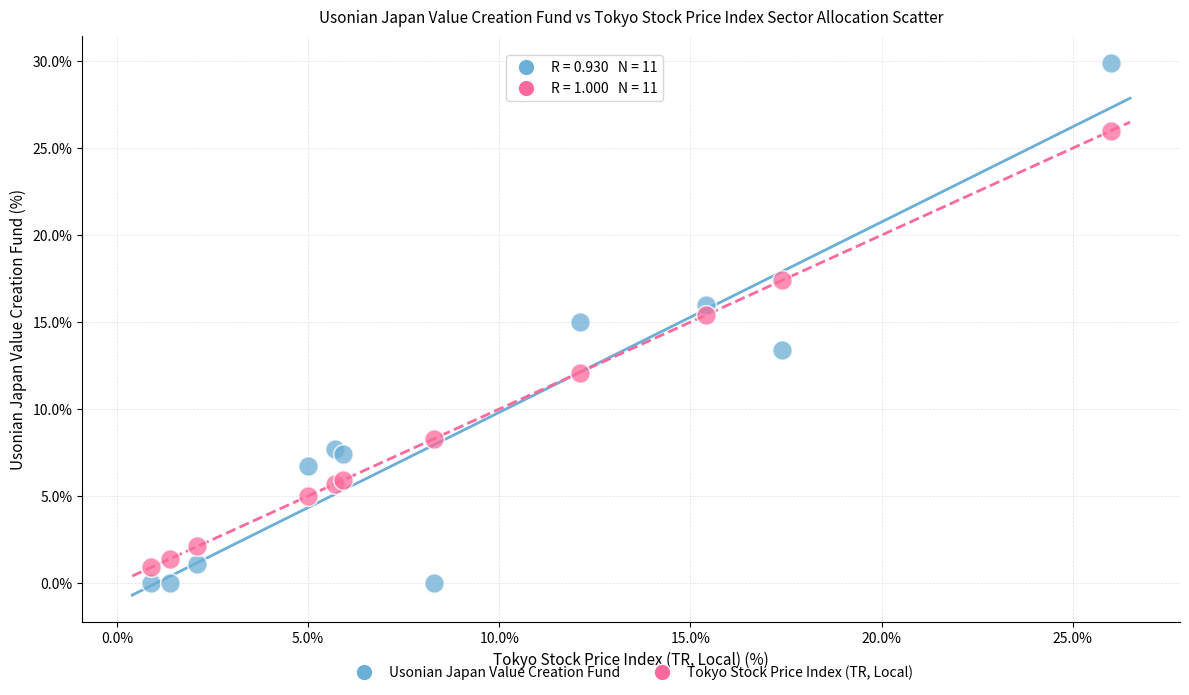

Which series reaches the maximum Y coordinate?

Usonian Japan Value Creation Fund